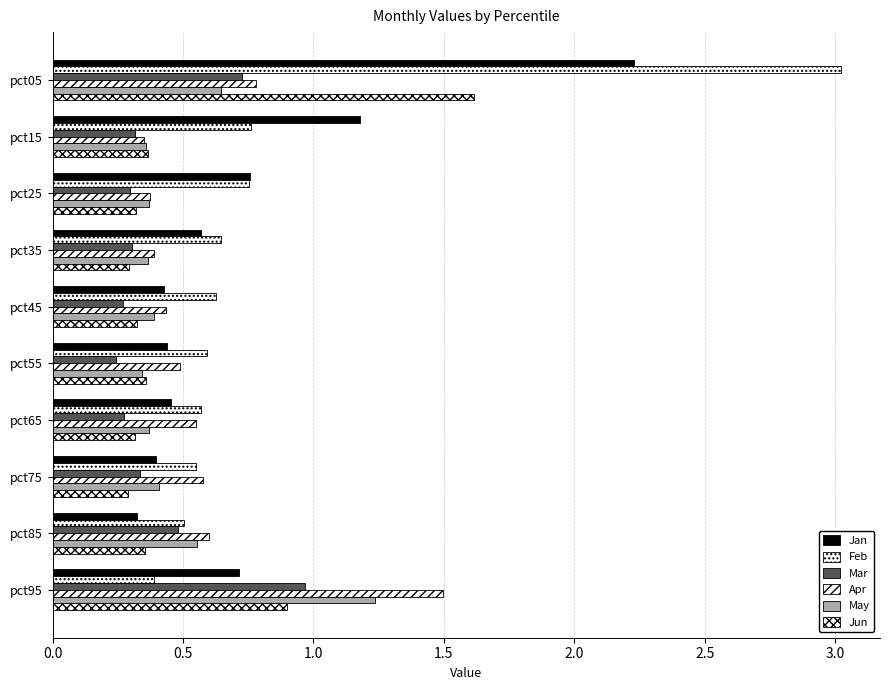

Reading left to right, what are all the values shown in this chart?

Jan: 2.2	1.2	0.8	0.6	0.4	0.4	0.5	0.4	0.3	0.7
Feb: 3.0	0.8	0.8	0.6	0.6	0.6	0.6	0.6	0.5	0.4
Mar: 0.7	0.3	0.3	0.3	0.3	0.2	0.3	0.3	0.5	1.0
Apr: 0.8	0.4	0.4	0.4	0.4	0.5	0.5	0.6	0.6	1.5
May: 0.6	0.4	0.4	0.4	0.4	0.3	0.4	0.4	0.6	1.2
Jun: 1.6	0.4	0.3	0.3	0.3	0.4	0.3	0.3	0.4	0.9